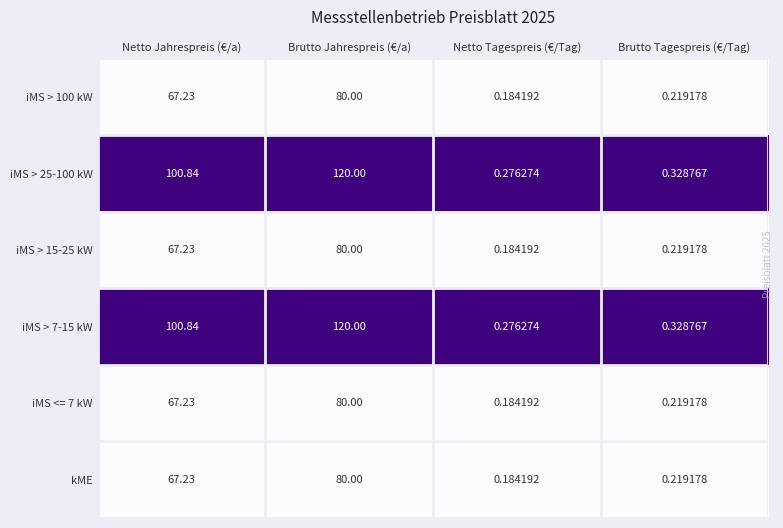

Which category has the lowest value across all series?

Netto Tagespreis (€/Tag)